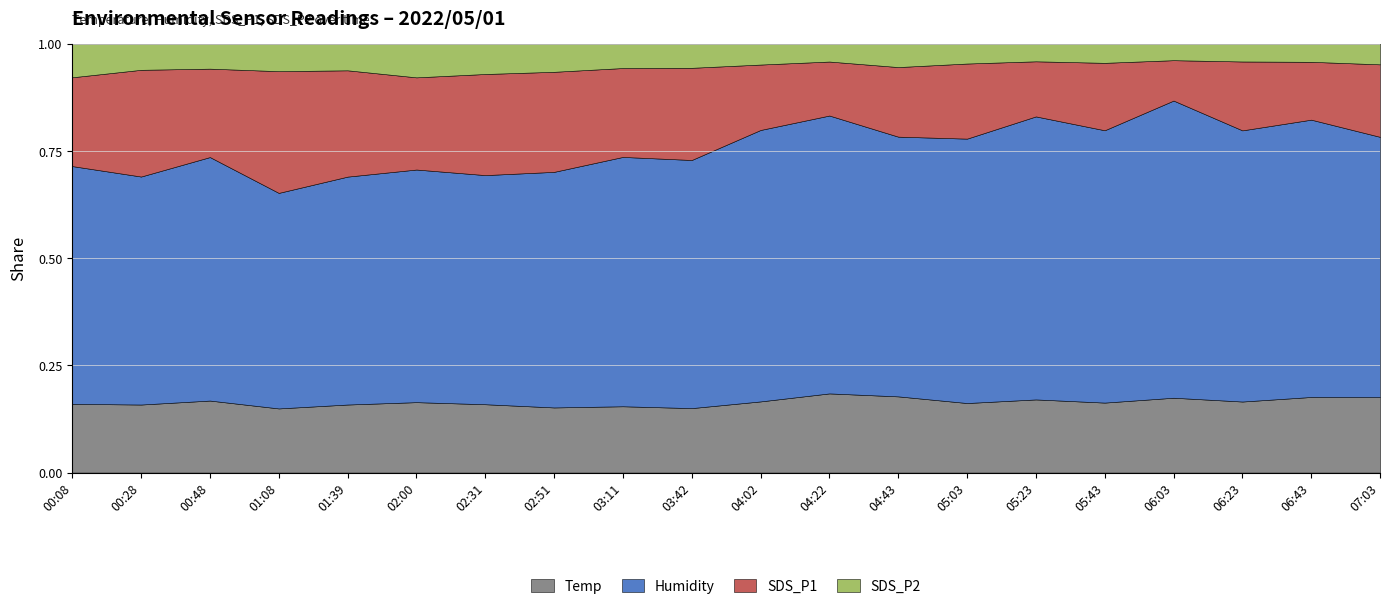

True or false: SDS_P2 and Temp intersect in this chart.

False